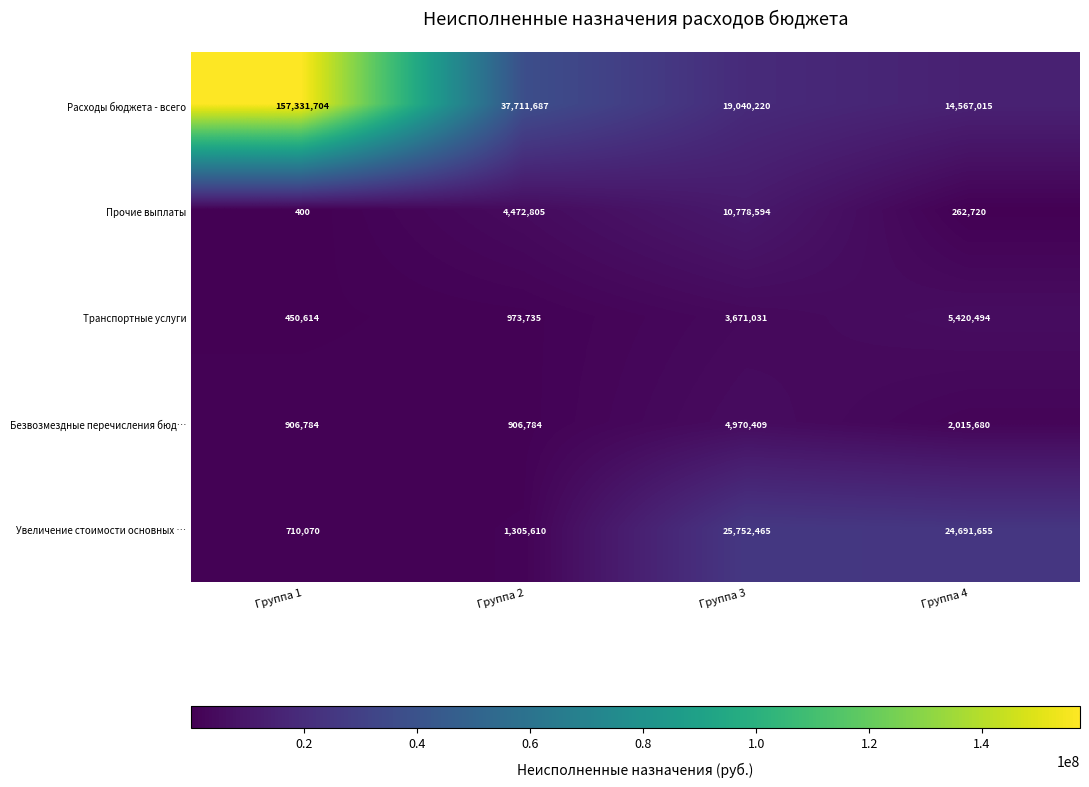

Rank the categories by Расходы бюджета - всего value from lowest to highest.

Группа 4, Группа 3, Группа 2, Группа 1